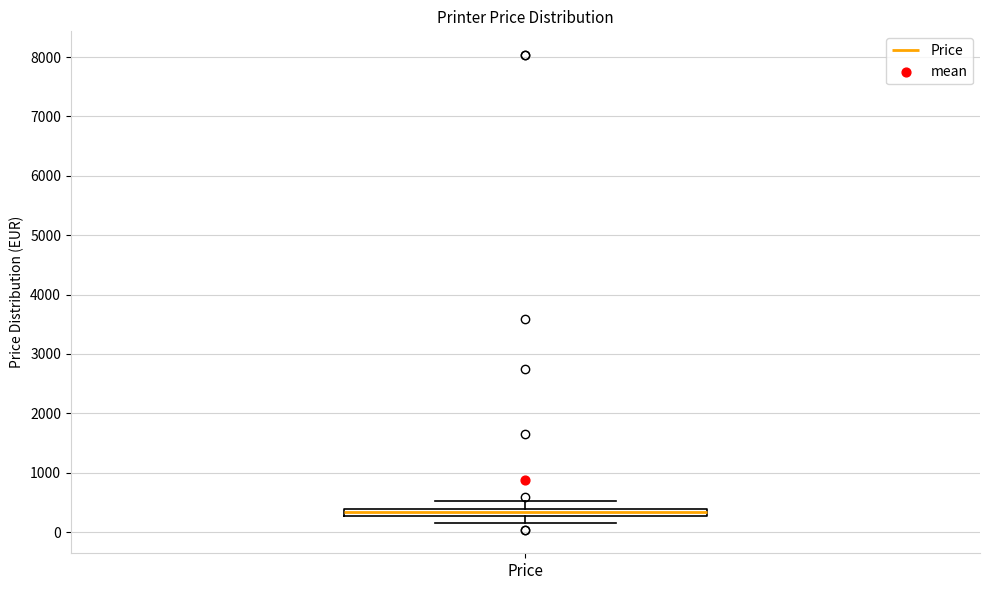

Where is the upper edge of the box for Price on the y-axis? The values are not printed on the chart, so give them approximately, as read against the axis.

400